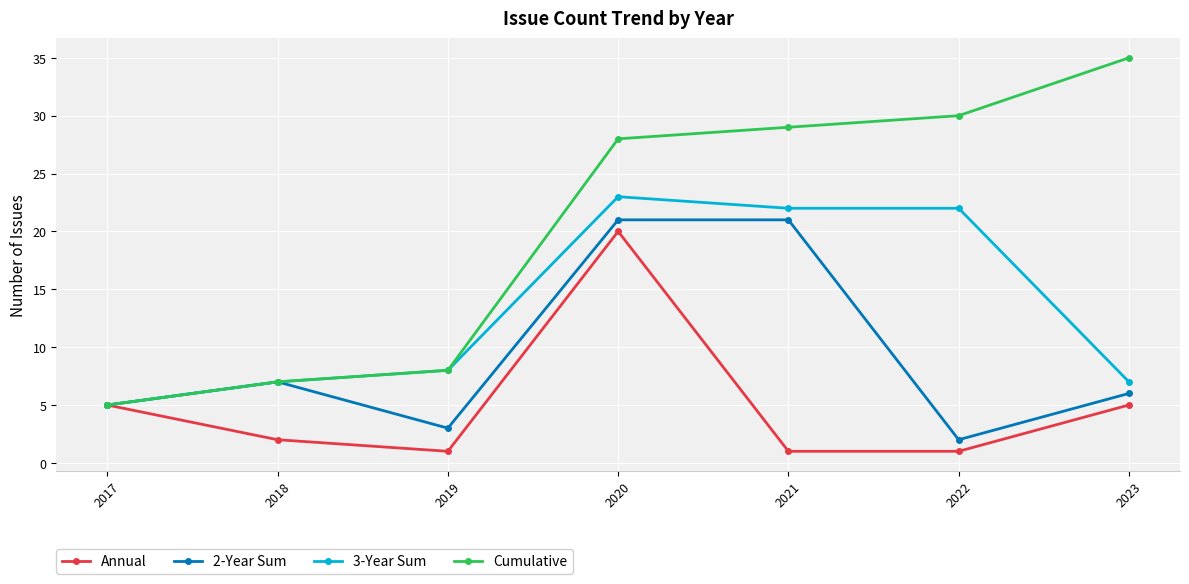

Reading left to right, what are all the values shown in this chart?

Annual: 2017=5	2018=2	2019=1	2020=20	2021=1	2022=1	2023=5
2-Year Sum: 2017=5	2018=7	2019=3	2020=21	2021=21	2022=2	2023=6
3-Year Sum: 2017=5	2018=7	2019=8	2020=23	2021=22	2022=22	2023=7
Cumulative: 2017=5	2018=7	2019=8	2020=28	2021=29	2022=30	2023=35